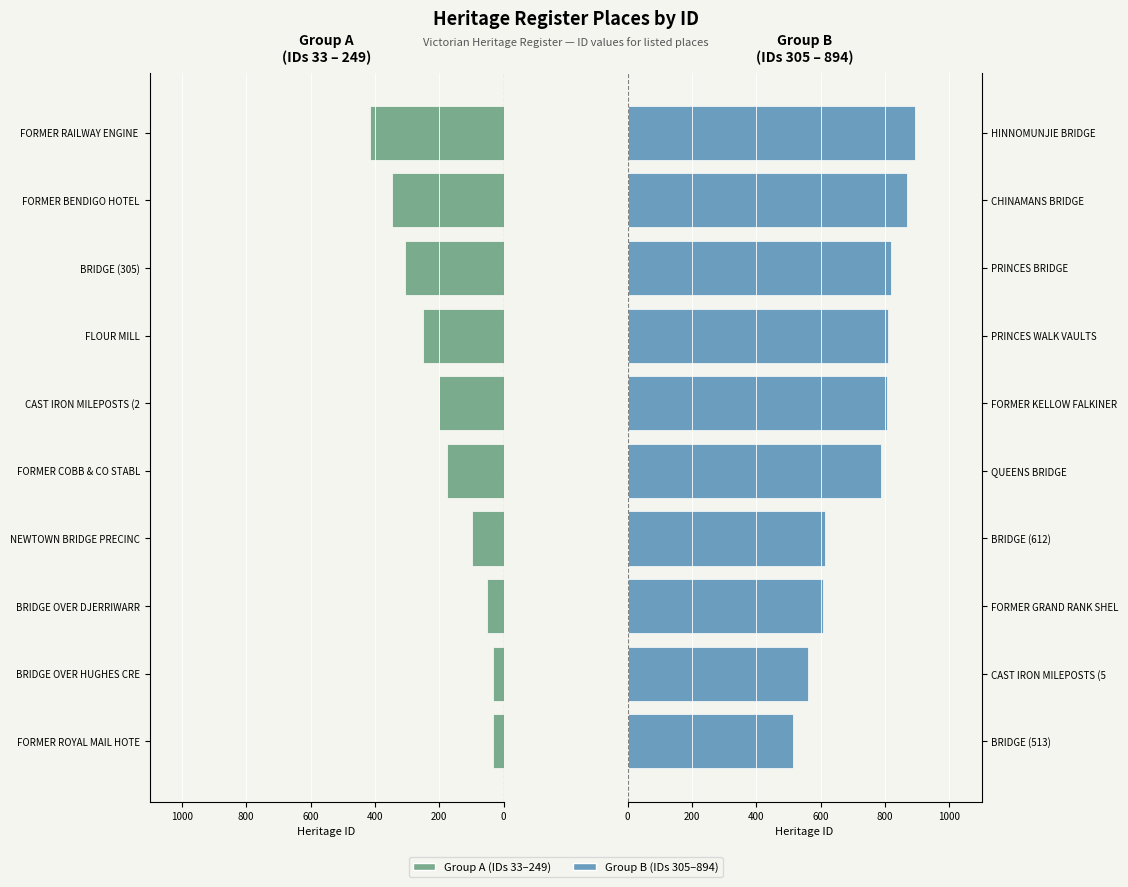

True or false: Group A (IDs 33–249) has a value of -85 at BRIDGE OVER DJERRIWARR.

False